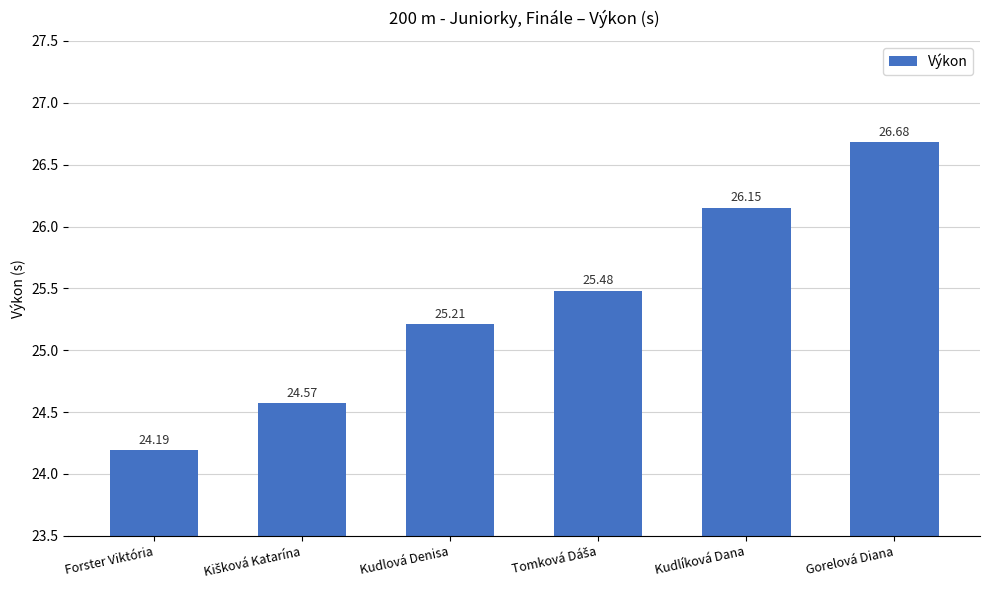

What is the difference between the second highest and minimum values?

2.0